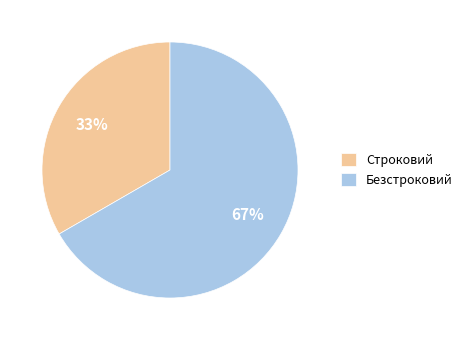

Rank the categories by value from highest to lowest.

Безстроковий, Строковий